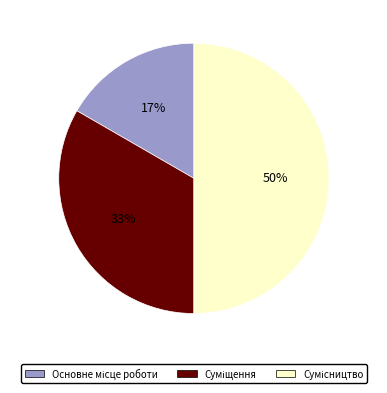

To the nearest percent, what is the difference between the largest and smallest slice percentages?

33%